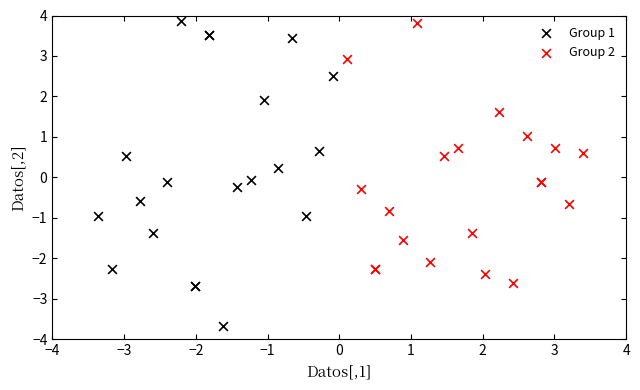

What are all the series names shown in the legend?

Group 1, Group 2